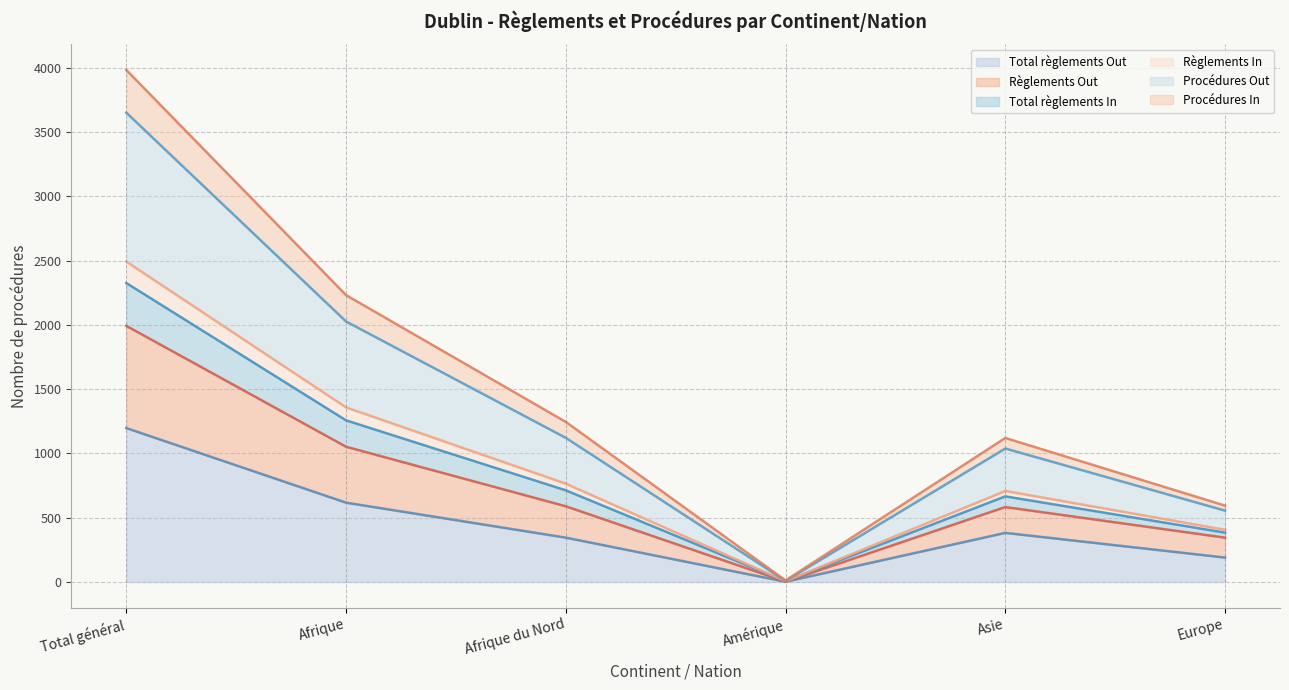

At which category does the chart reach its minimum across all series?

Amérique